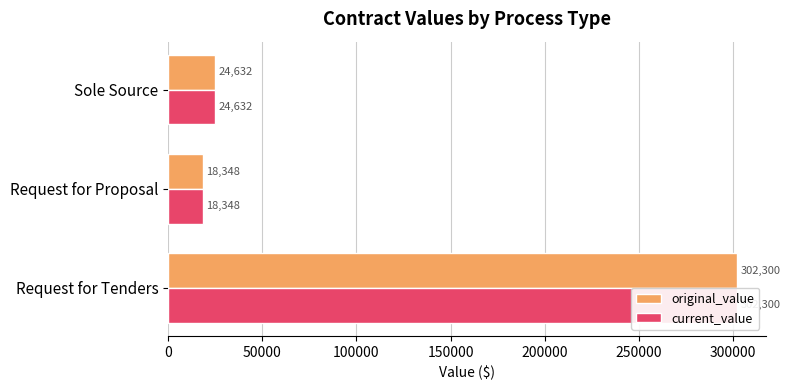

Is the value of original_value at Sole Source greater than the value of current_value at Request for Proposal?

Yes